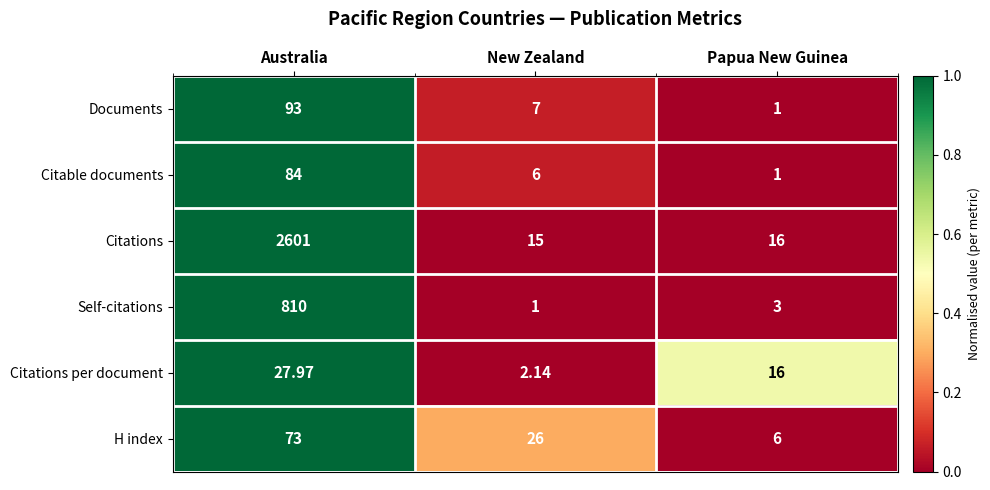

Between Australia and Papua New Guinea, which series saw the biggest shift?

Citations